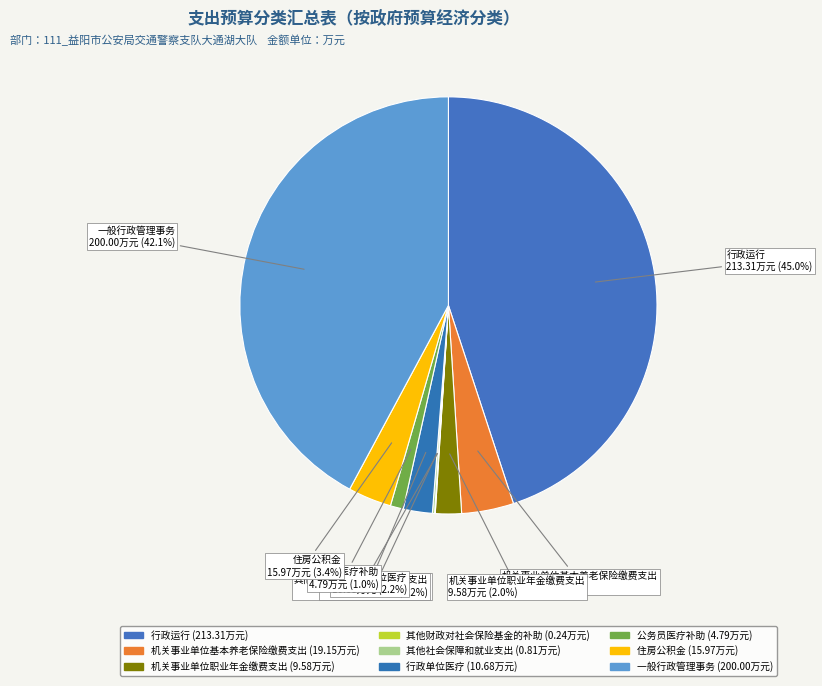

Do 其他财政对社会保险基金的补助 and 行政单位医疗 together represent more than half of the pie?

No